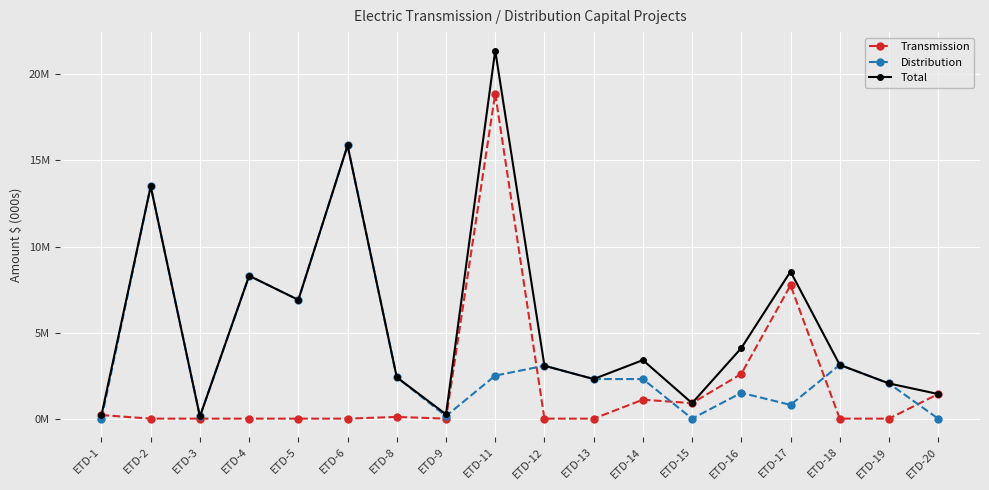

At which category is the sum across all series the highest?

ETD-11